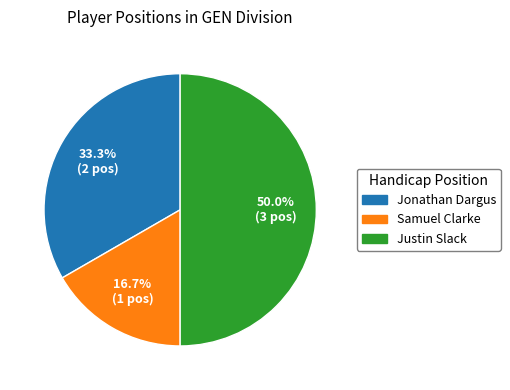

How many slices are in this pie chart?

3